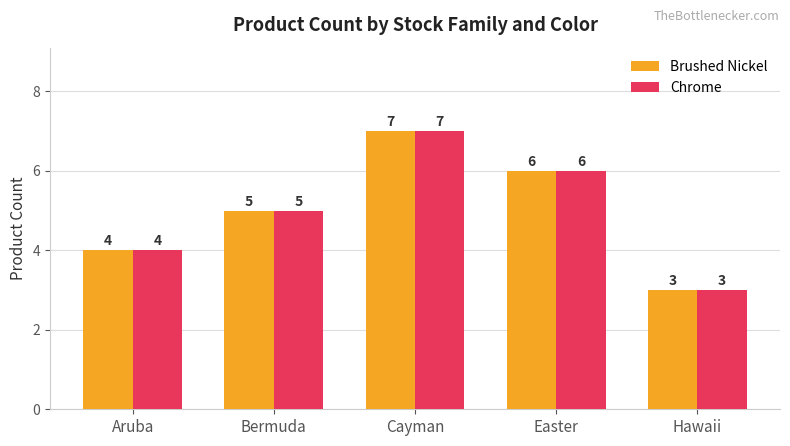

What is the sum of the Chrome values at Easter and Cayman?

13